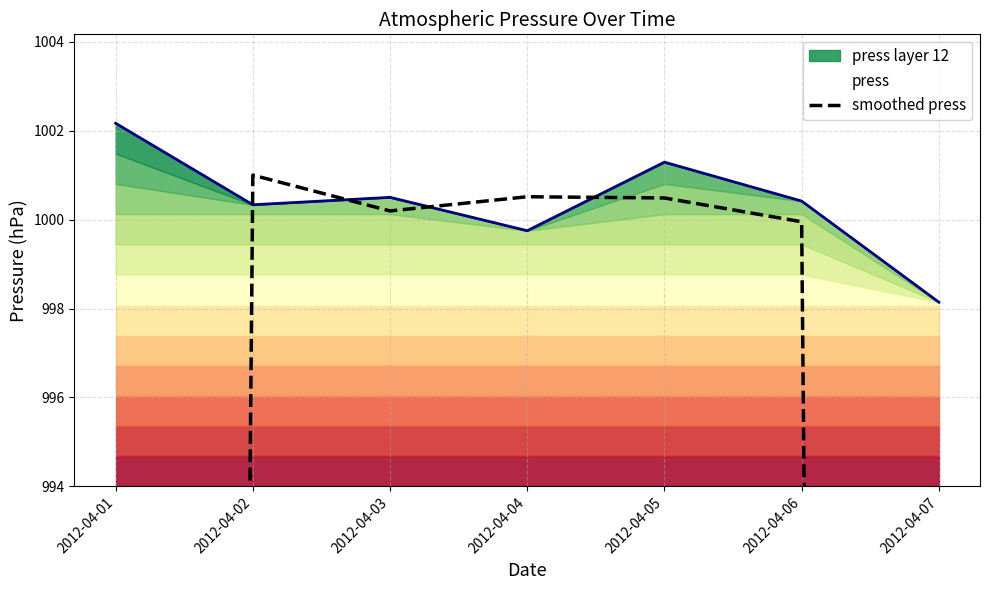

What value does the data have at 2012-04-03?

1000.2